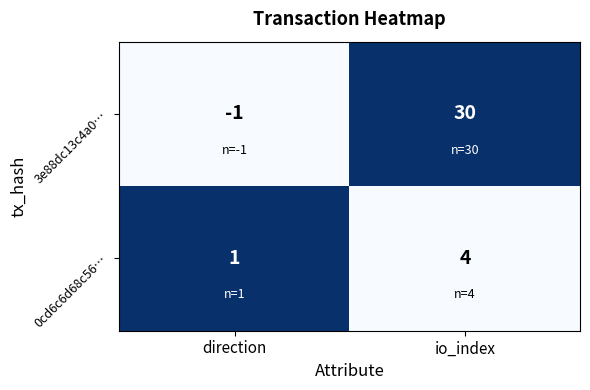

What is the total value across all series at direction?

0